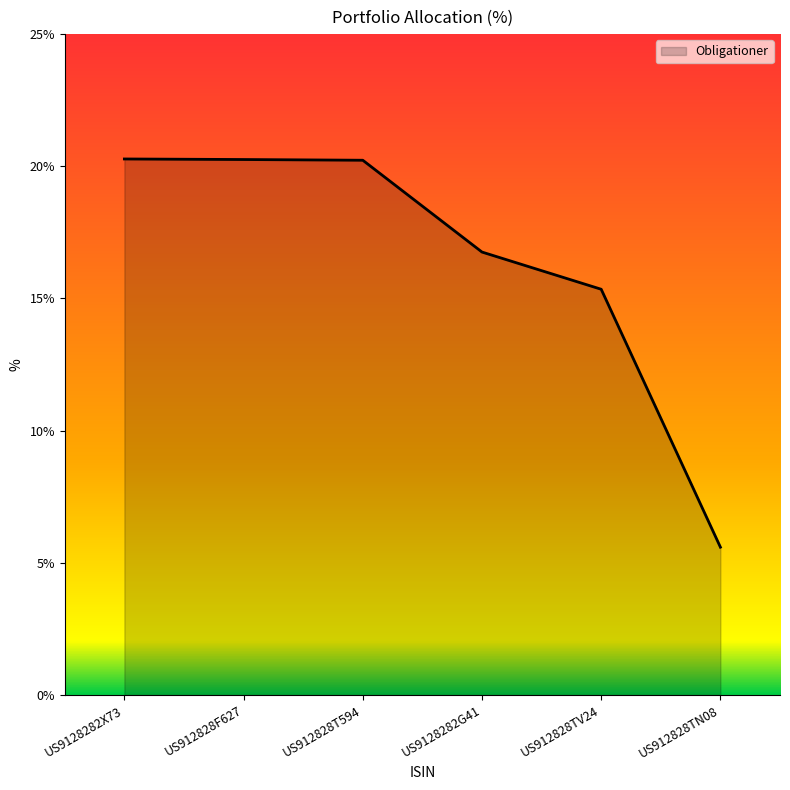

How many distinct data groups are displayed?

1